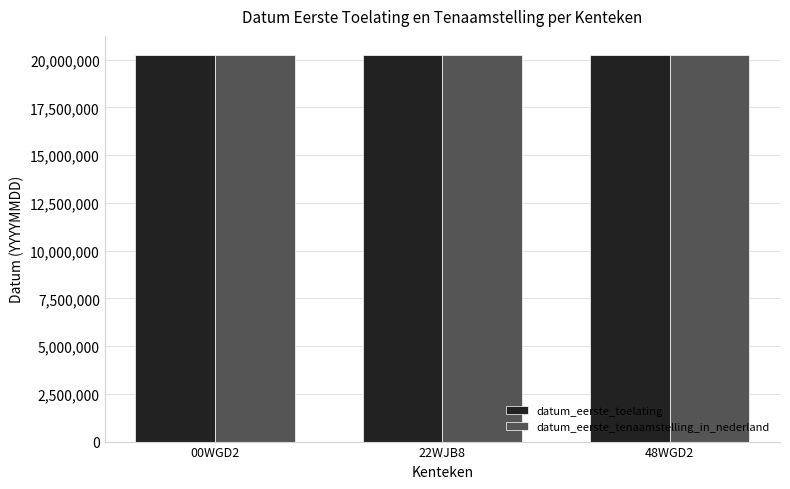

What is the total value across all series at 22WJB8?

40461412